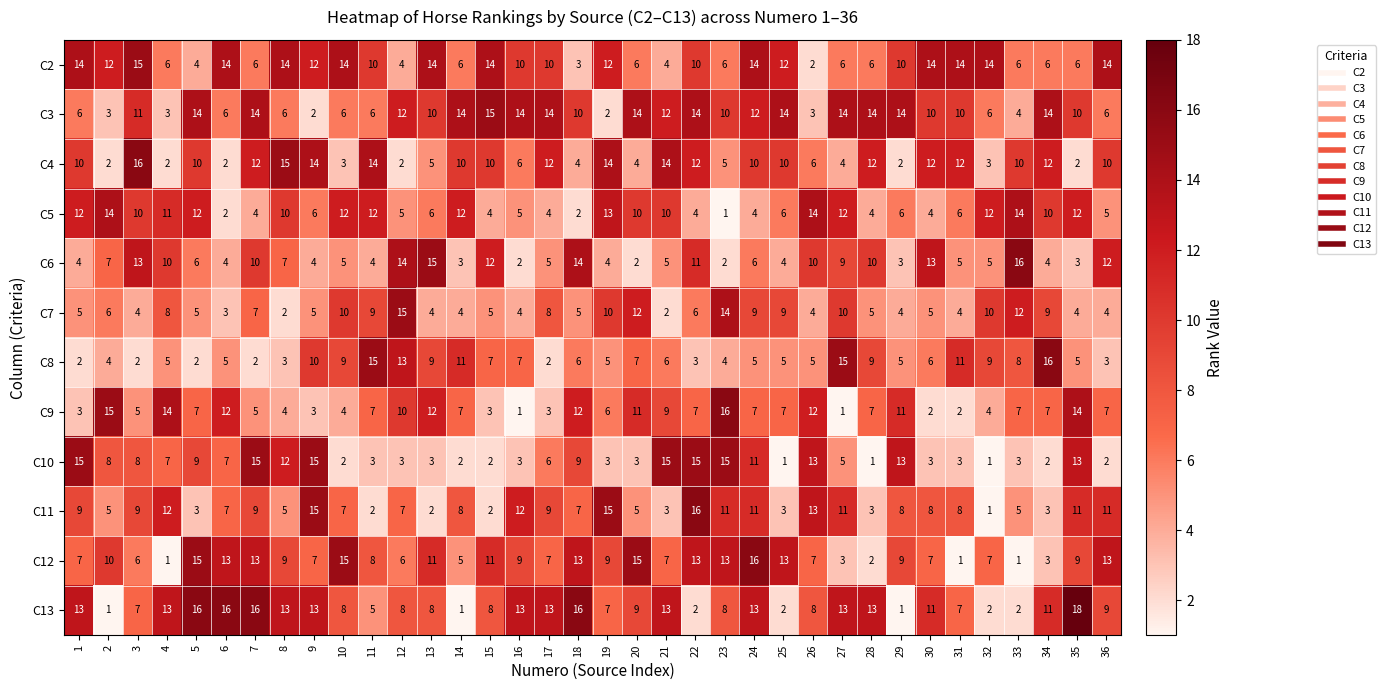

What is the difference between the C11 values at 8 and 26?

8